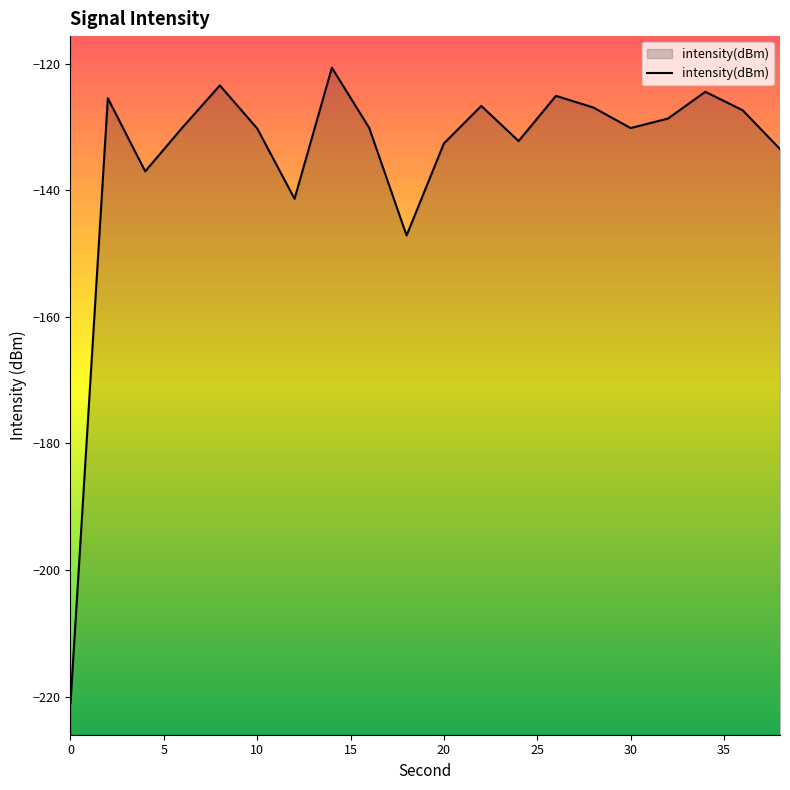

At which category does the chart reach its peak across all series?

14